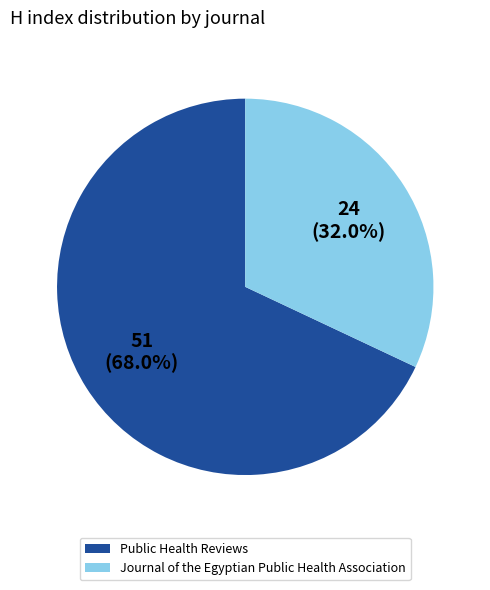

How much of the chart is everything except Public Health Reviews?

32.0%